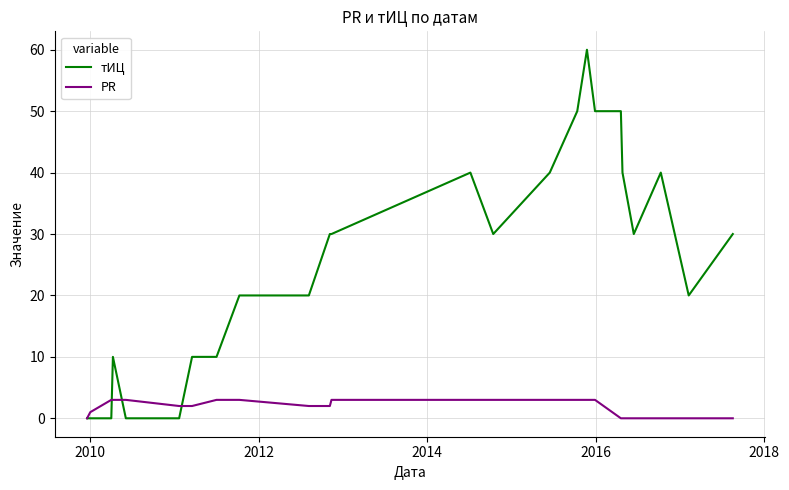

After their last crossing, which series has the higher values: тИЦ or PR?

тИЦ